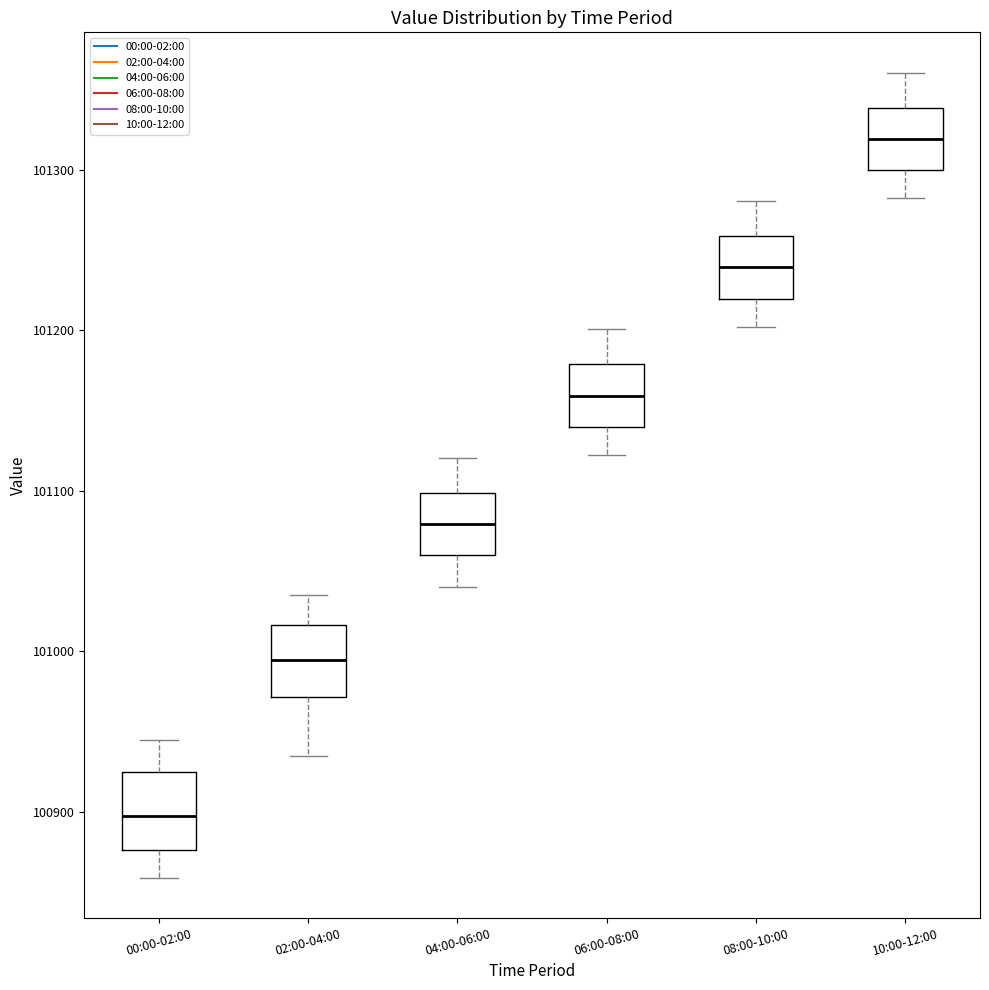

Reading left to right, transcribe this box plot: for each box, give where its median line is, the range the box spans, and where its two whiskers end, as read against the y-axis. The values are not printed on the chart, so give them approximately, as read against the axis.

00:00-02:00: median 100900, box 100880 to 100920, whiskers 100860 to 100940
02:00-04:00: median 100990, box 100970 to 101020, whiskers 100930 to 101040
04:00-06:00: median 101080, box 101060 to 101100, whiskers 101040 to 101120
06:00-08:00: median 101160, box 101140 to 101180, whiskers 101120 to 101200
08:00-10:00: median 101240, box 101220 to 101260, whiskers 101200 to 101280
10:00-12:00: median 101320, box 101300 to 101340, whiskers 101280 to 101360